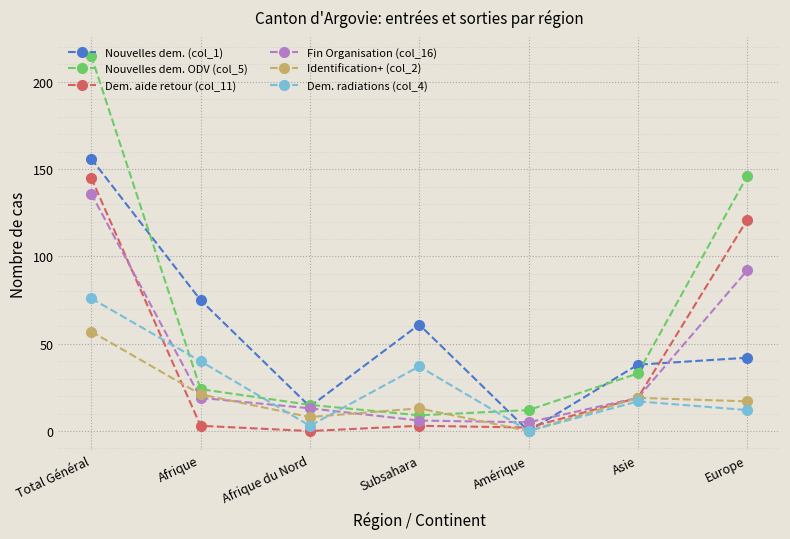

How many lines are shown in the chart?

6